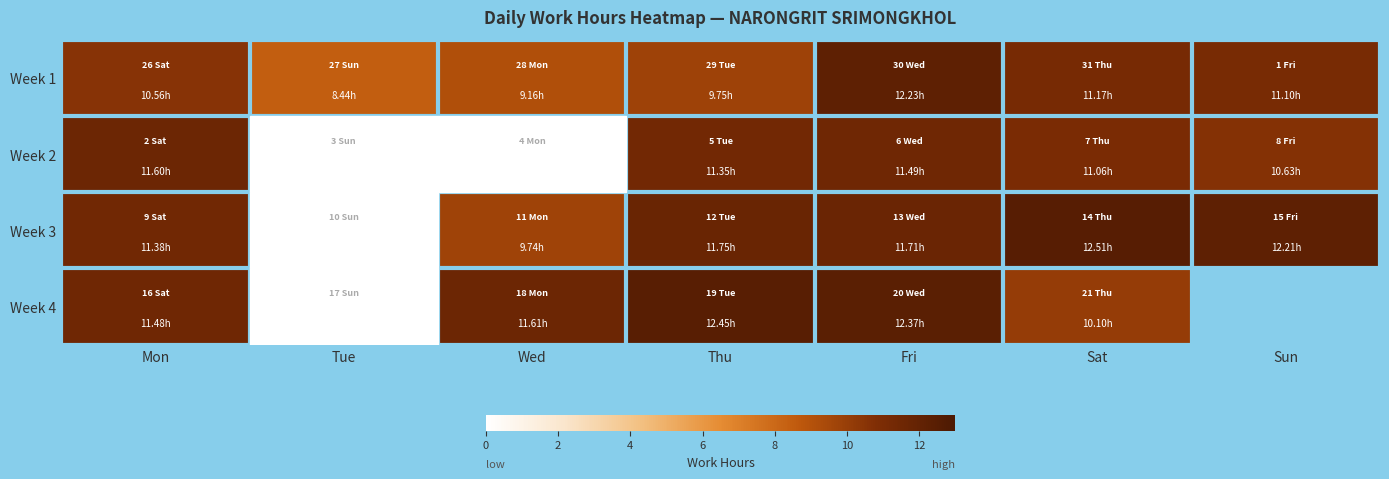

What is the spread (max minus min) of values at Thu?

2.7